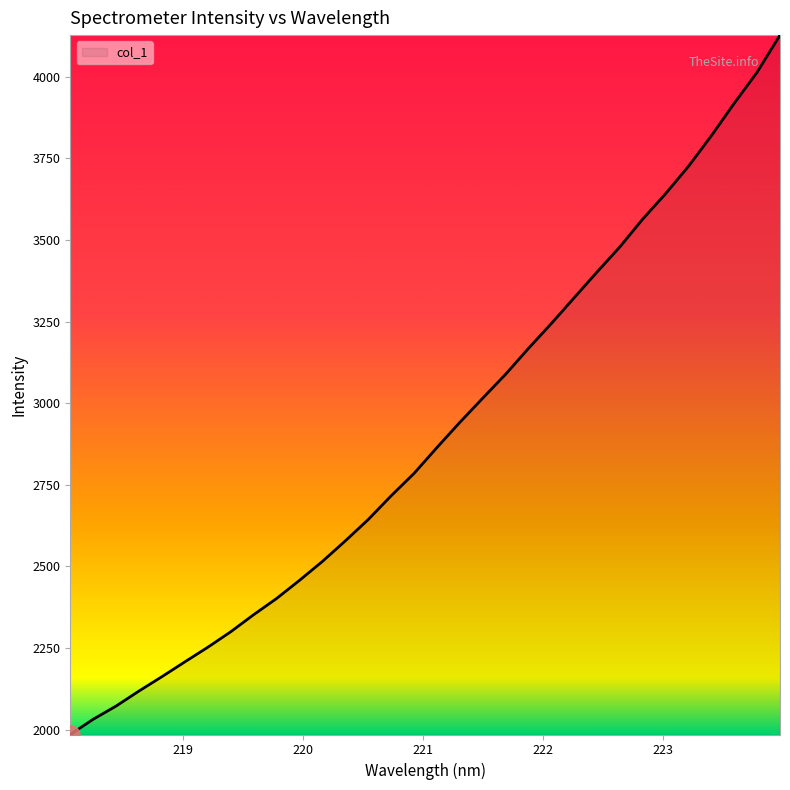

What is the smallest value displayed?

1984.9